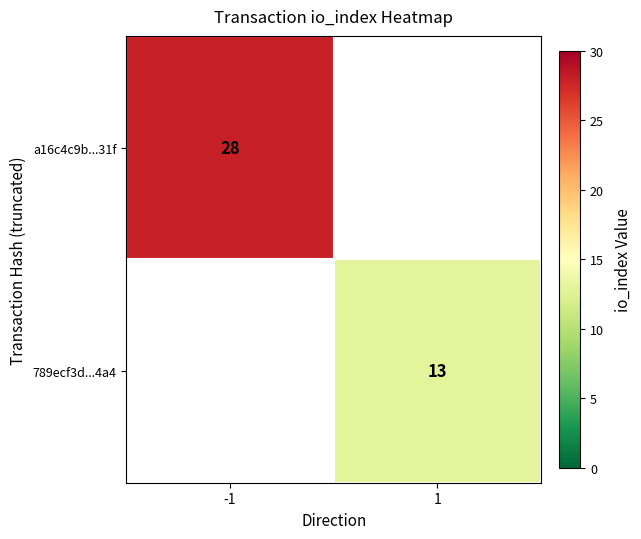

Which category has the lowest value across all series?

1